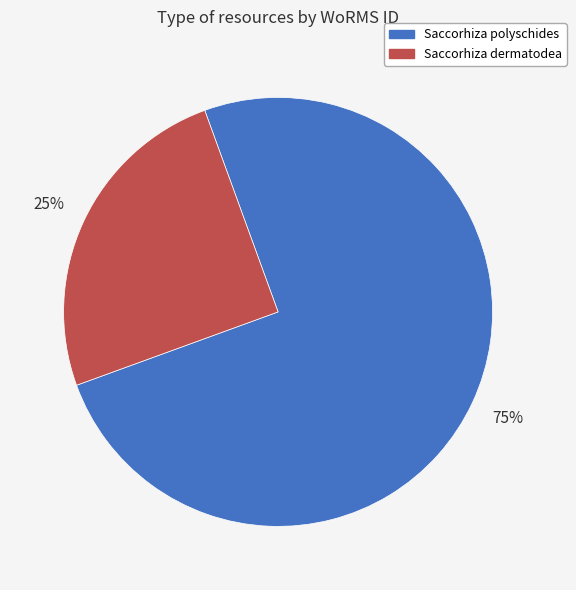

To the nearest percent, what is the average slice percentage?

50%